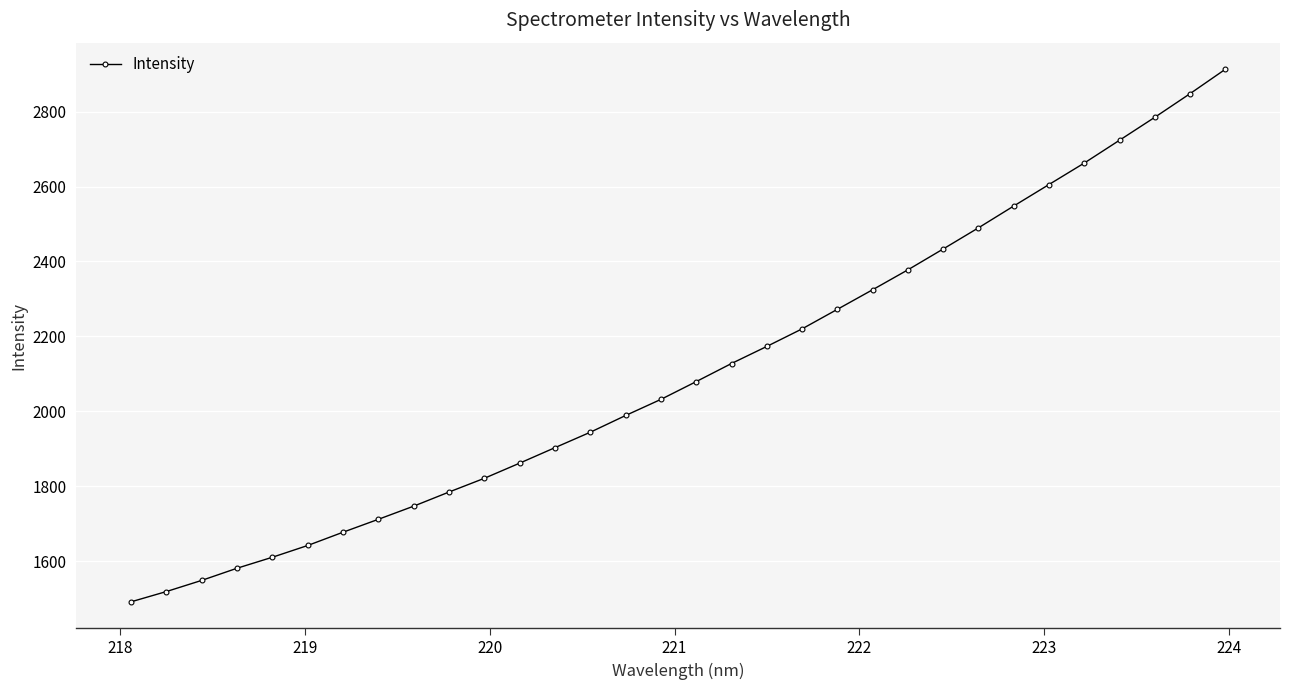

What is the value of the 12th point from the left?

1861.5